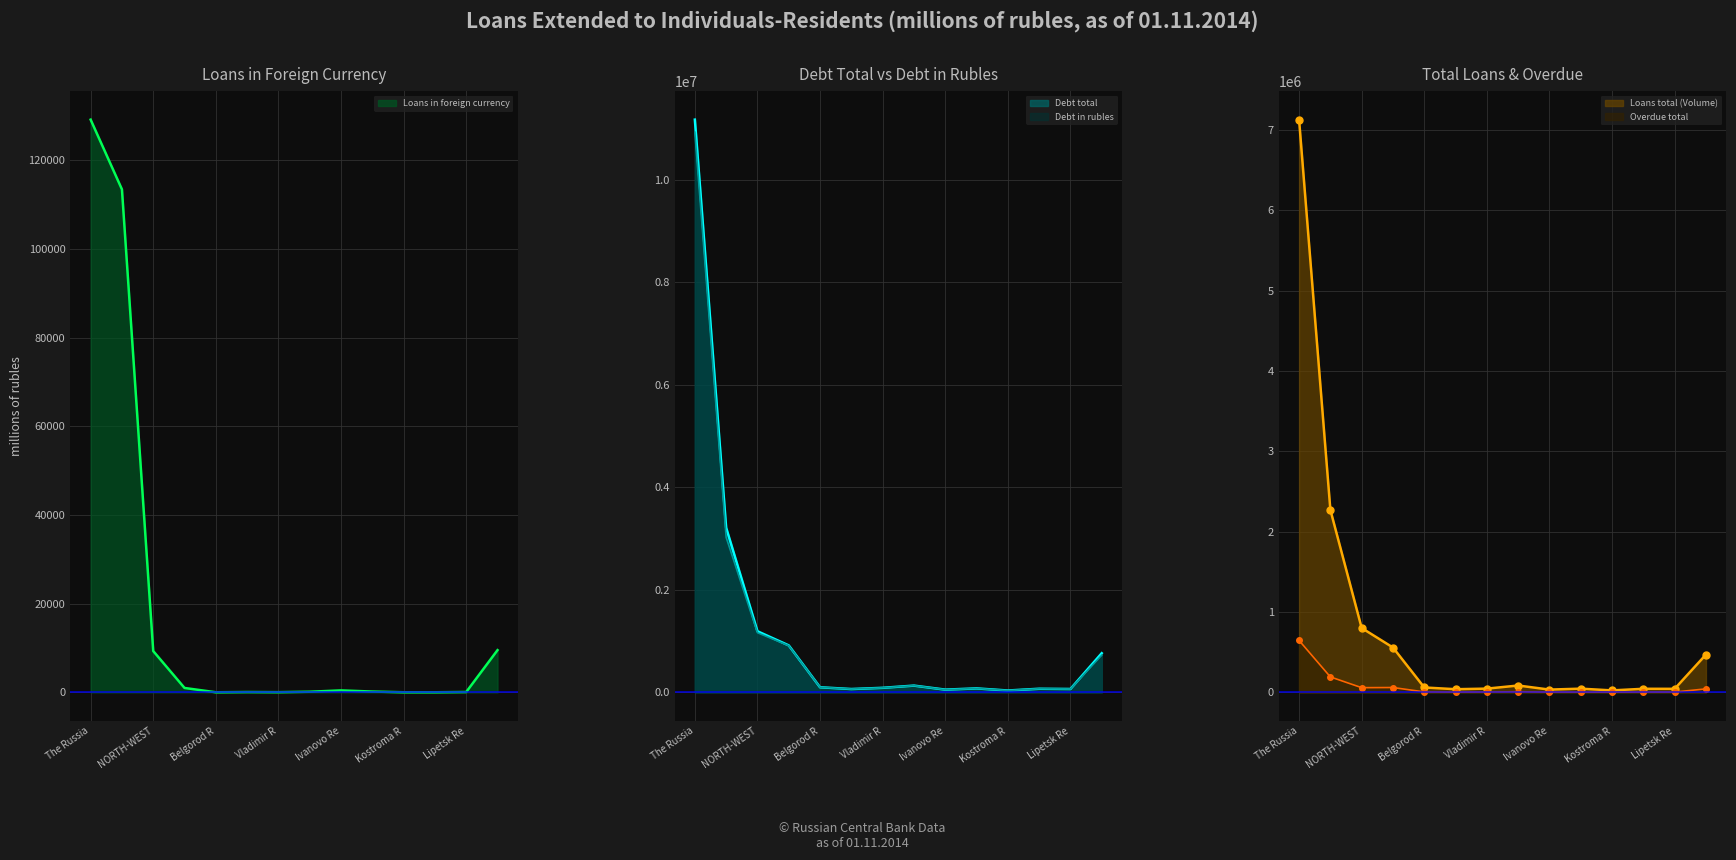

What is the highest value of the Debt in rubles series?

10925913